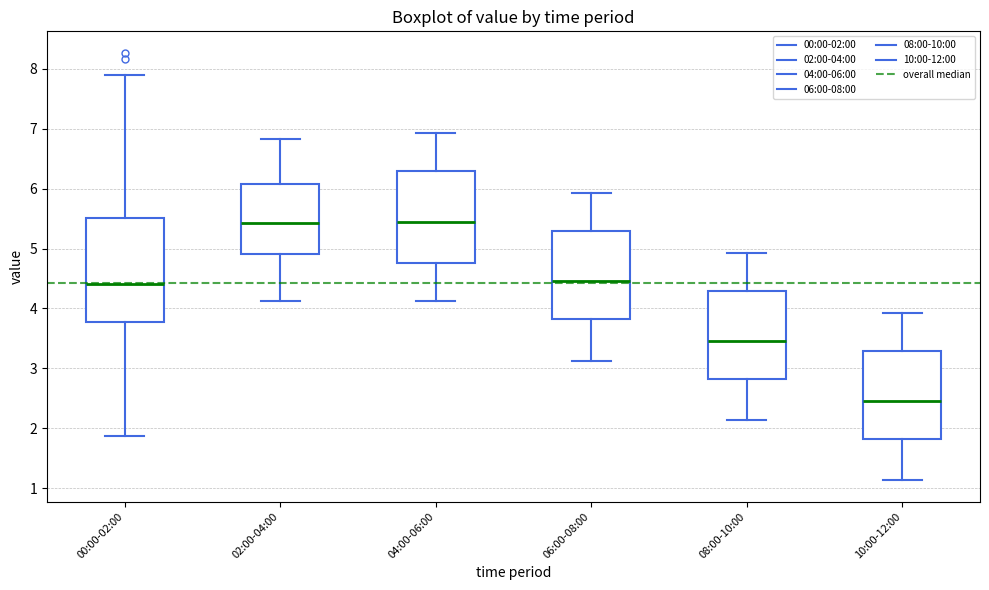

Reading left to right, read every box against the y-axis: the position of its median line, the range the box covers, and the ends of its whiskers. The values are not printed on the chart, so give them approximately, as read against the axis.

00:00-02:00: median 4.4, box 3.8 to 5.5, whiskers 1.9 to 7.9
02:00-04:00: median 5.4, box 4.9 to 6.1, whiskers 4.1 to 6.8
04:00-06:00: median 5.5, box 4.8 to 6.3, whiskers 4.1 to 6.9
06:00-08:00: median 4.5, box 3.8 to 5.3, whiskers 3.1 to 5.9
08:00-10:00: median 3.5, box 2.8 to 4.3, whiskers 2.1 to 4.9
10:00-12:00: median 2.5, box 1.8 to 3.3, whiskers 1.1 to 3.9